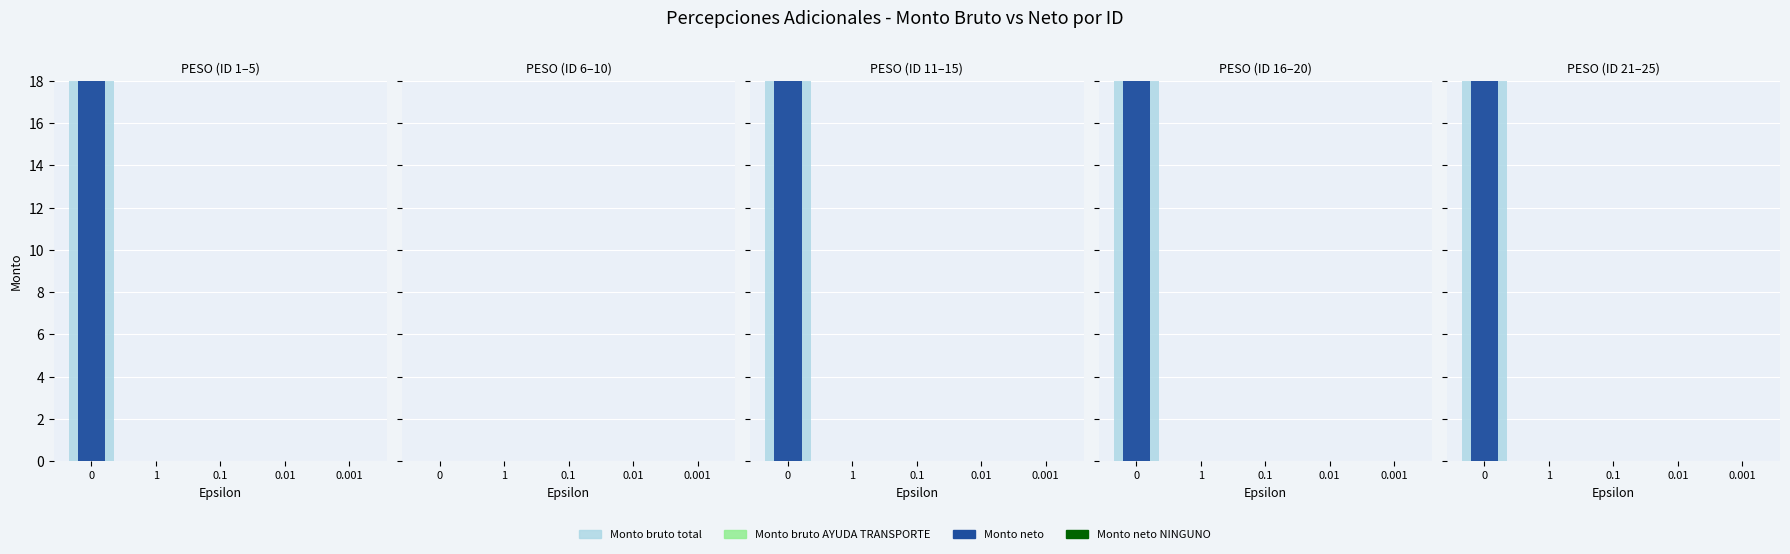

What position from the left is 0.001?

5